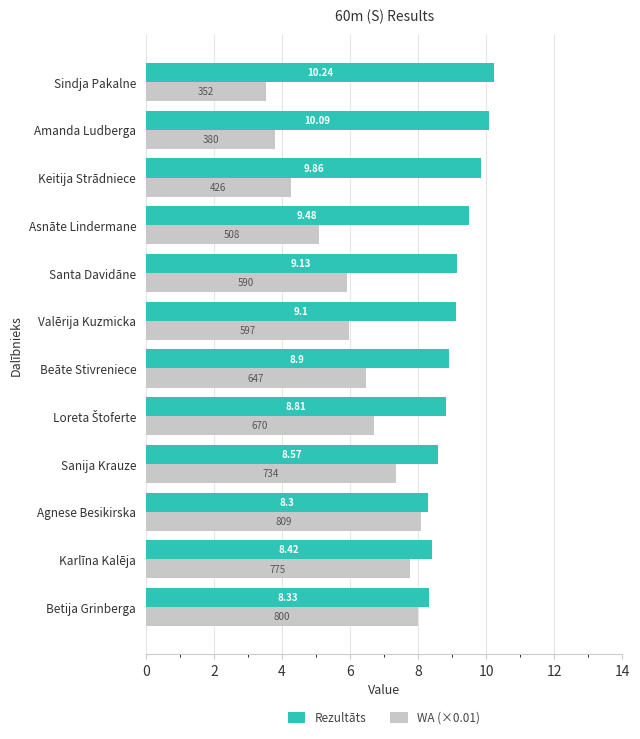

Which series has the widest spread of values?

WA (×0.01)